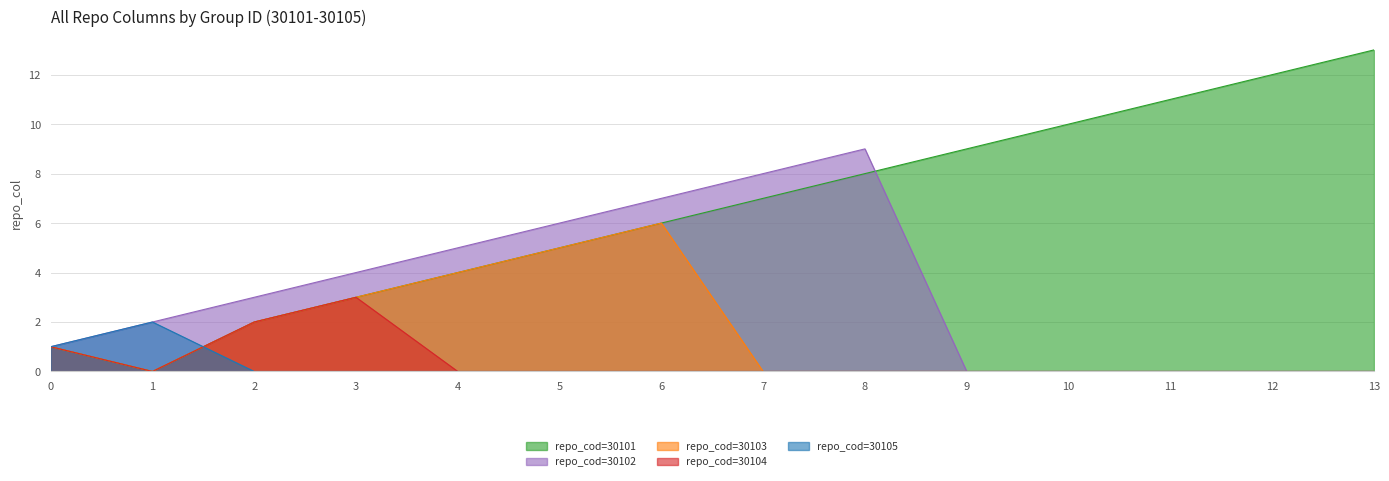

What is the value of the repo_cod=30102 point at the 8th from the left?

8